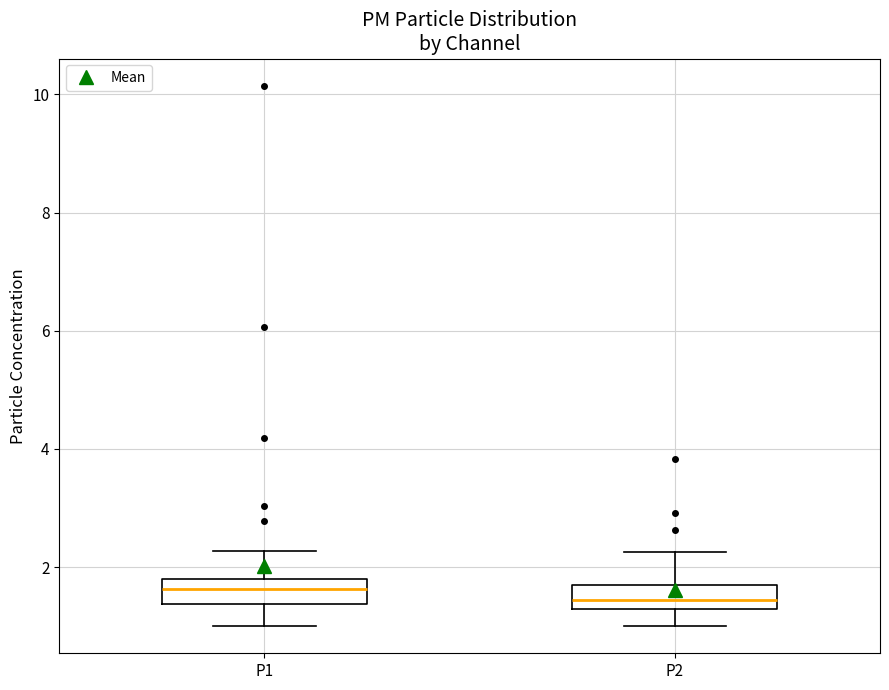

Reading left to right, read every box against the y-axis: the position of its median line, the range the box covers, and the ends of its whiskers. The values are not printed on the chart, so give them approximately, as read against the axis.

P1: median 1.6, box 1.4 to 1.8, whiskers 1.0 to 2.2
P2: median 1.4, box 1.2 to 1.8, whiskers 1.0 to 2.2